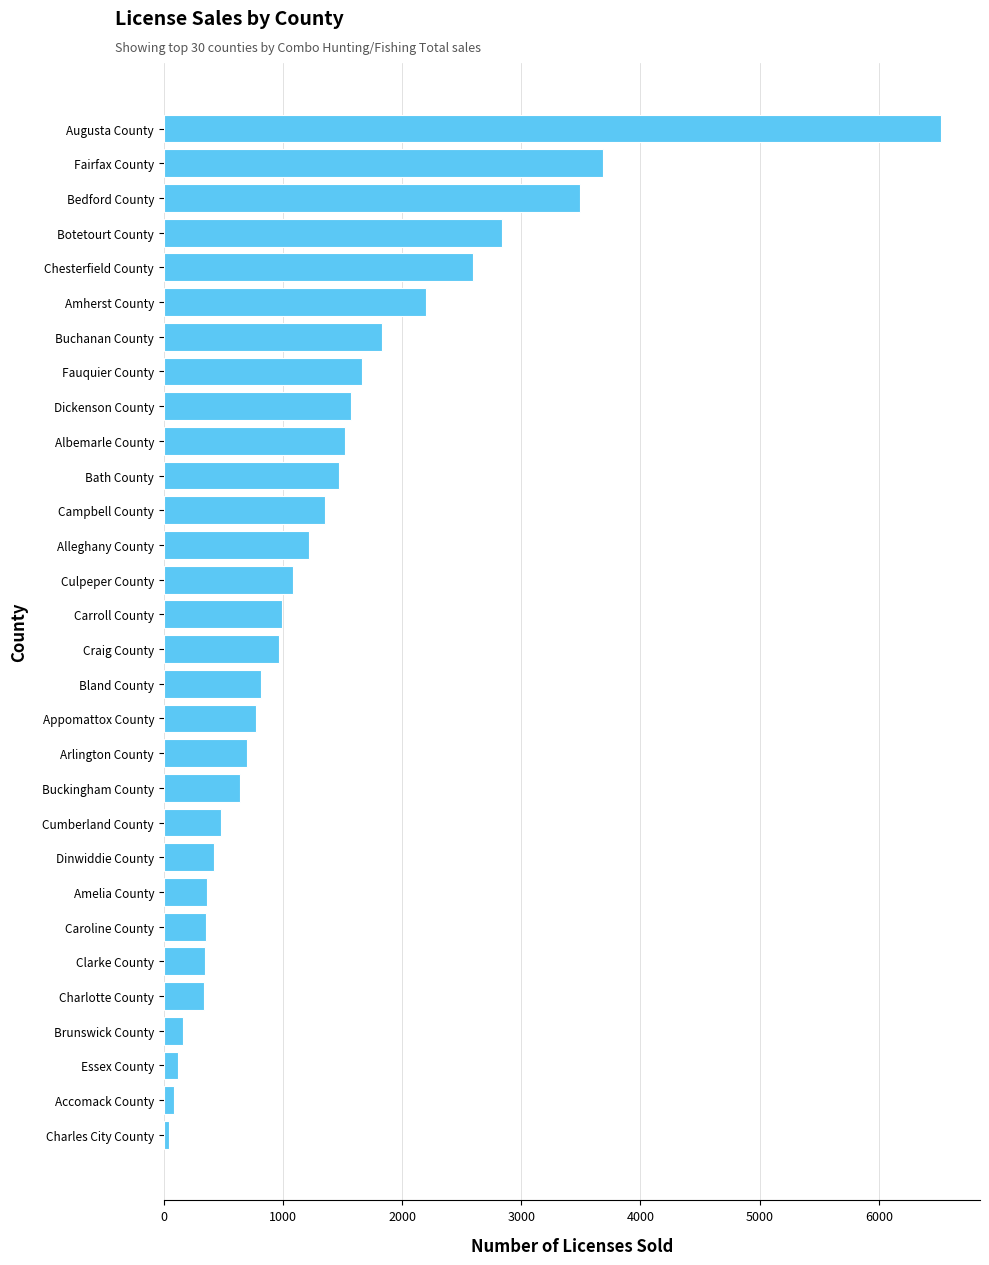

At which label is the value closest to 3284?

Bedford County